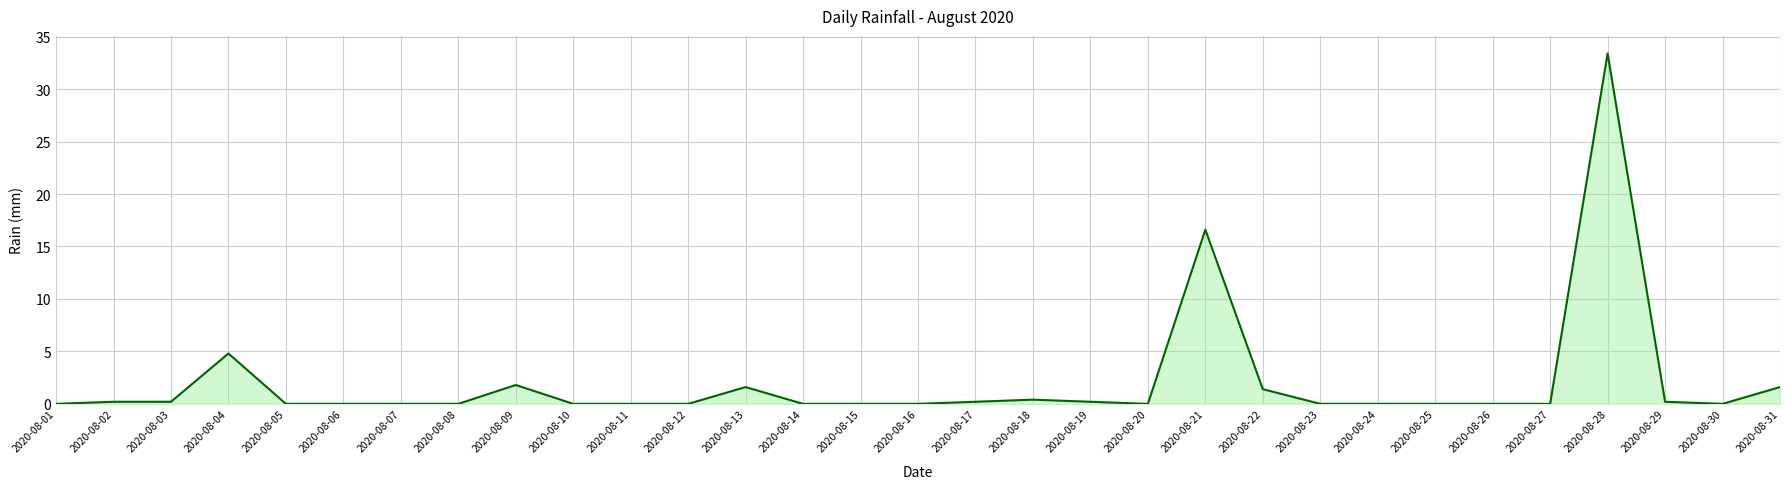

Which label corresponds to the largest value in the chart?

2020-08-28